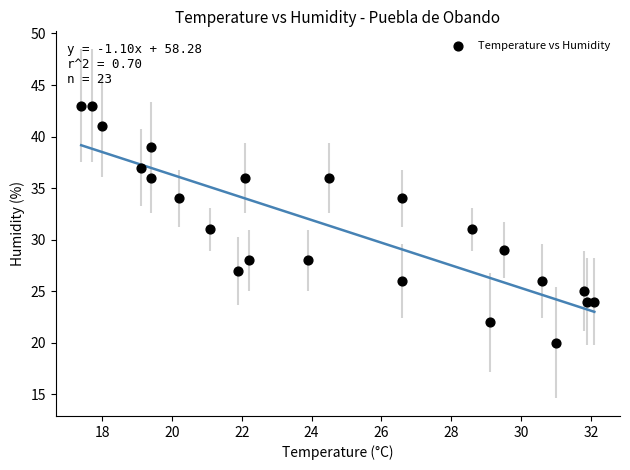

What is the range of Y values (max minus min)?

23